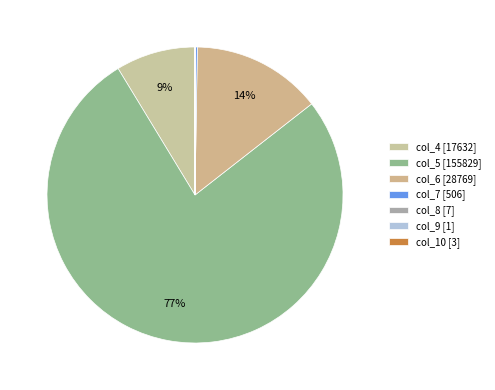

What is the largest slice in the pie chart?

col_5 [155829]